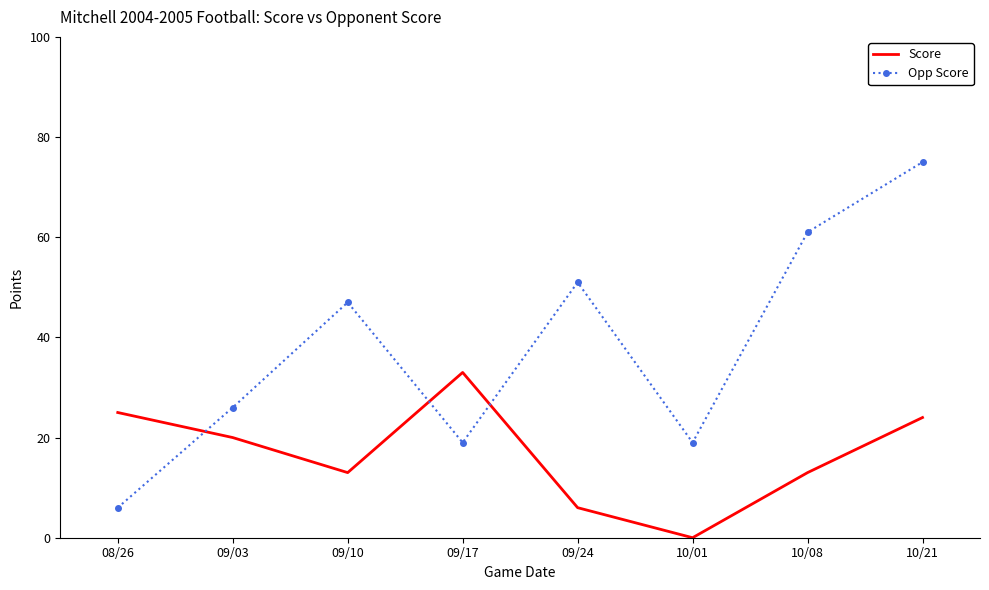

Is the value of Score at 10/21 greater than the value of Opp Score at 10/08?

No